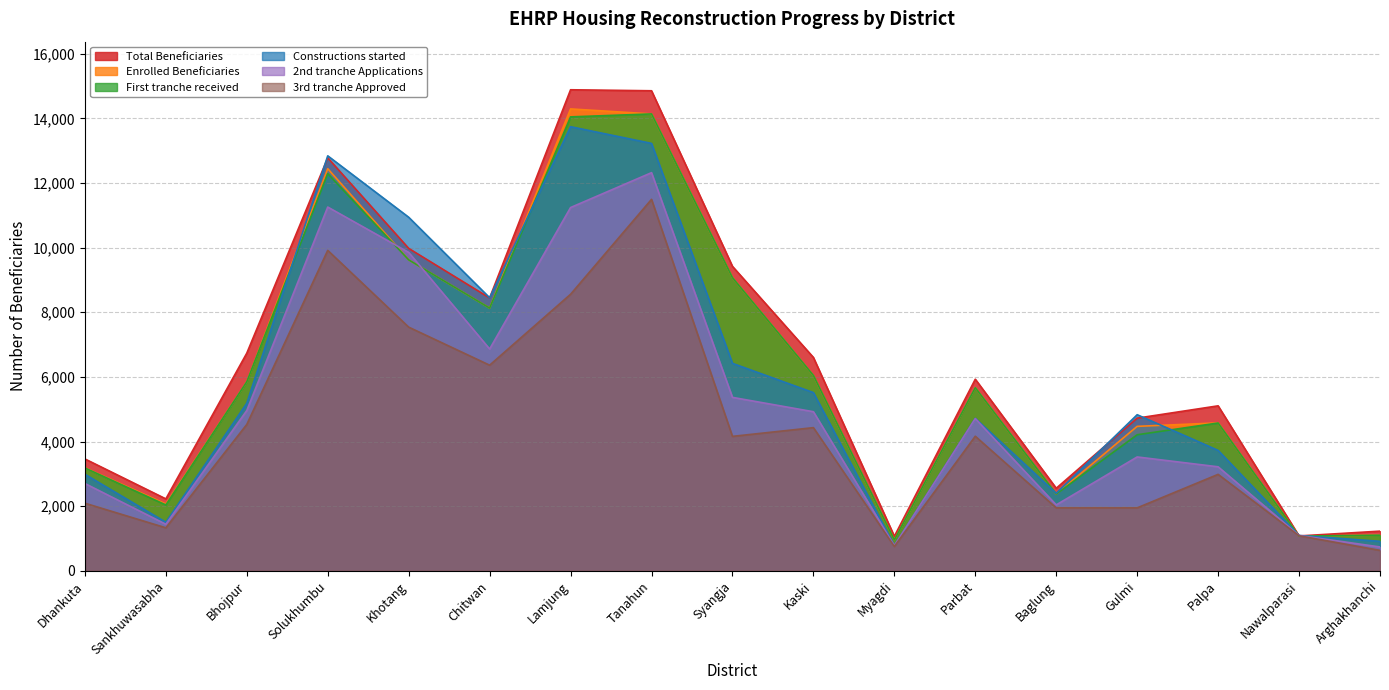

How many intersections are there between Total Beneficiaries and Constructions started?

6